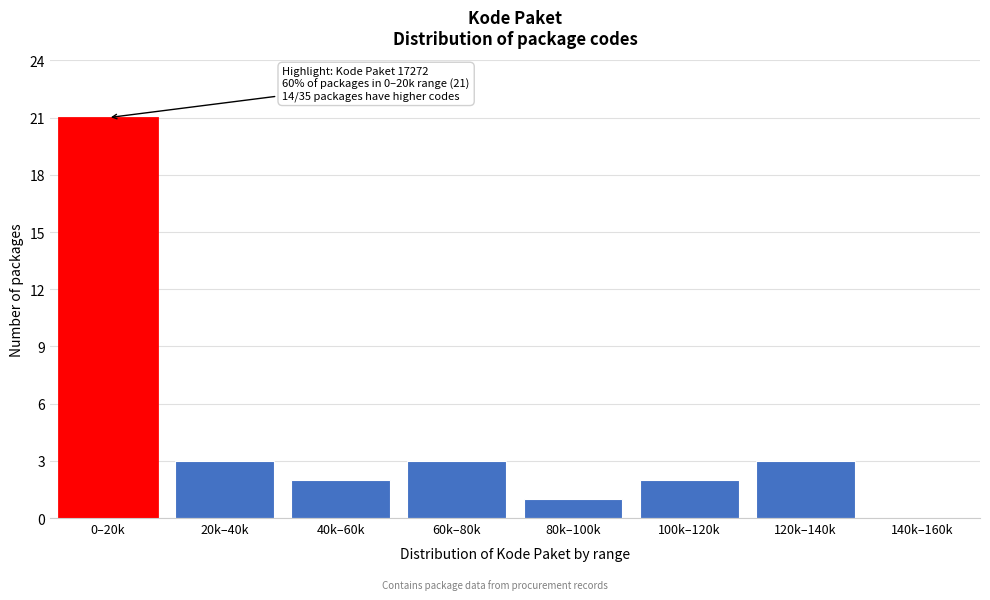

Reading left to right, list all the values displayed in this chart.

0–20k=21	20k–40k=3	40k–60k=2	60k–80k=3	80k–100k=1	100k–120k=2	120k–140k=3	140k–160k=0